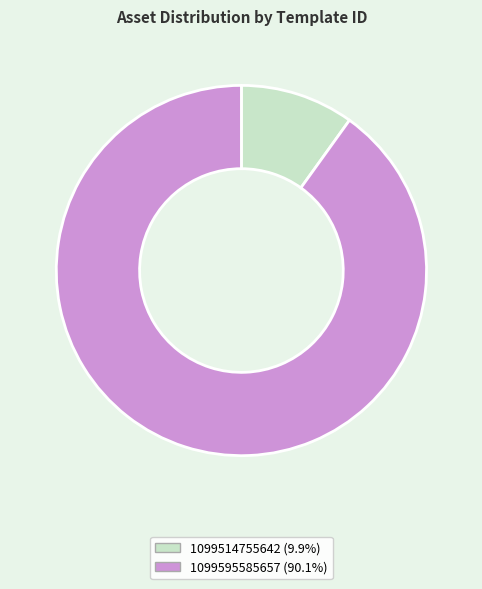

Count the number of slices in the pie.

2